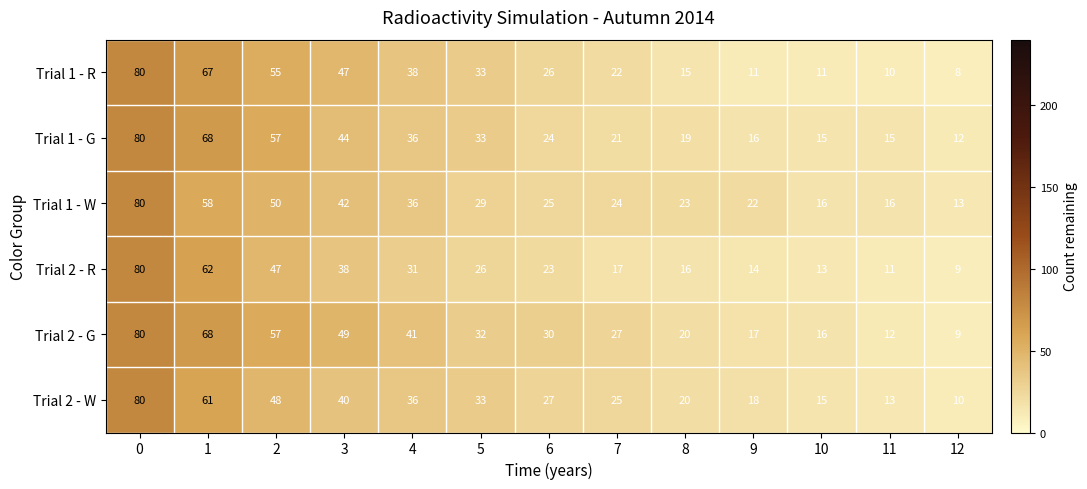

What is the spread (max minus min) of values at 10?

5